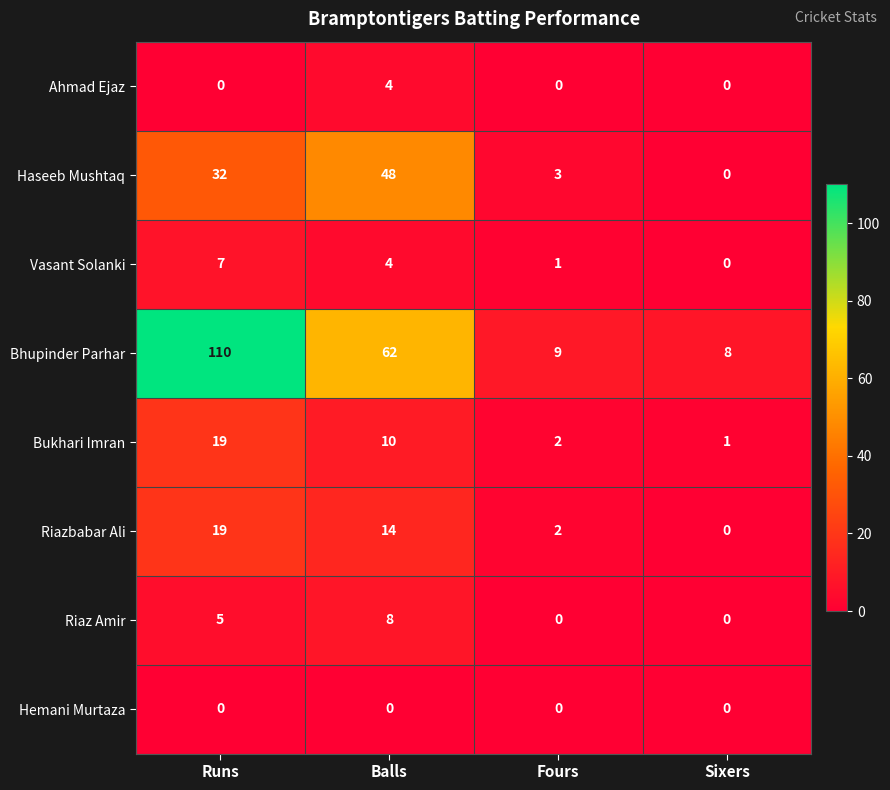

Is the value of Haseeb Mushtaq at Runs greater than the value of Hemani Murtaza at Sixers?

Yes